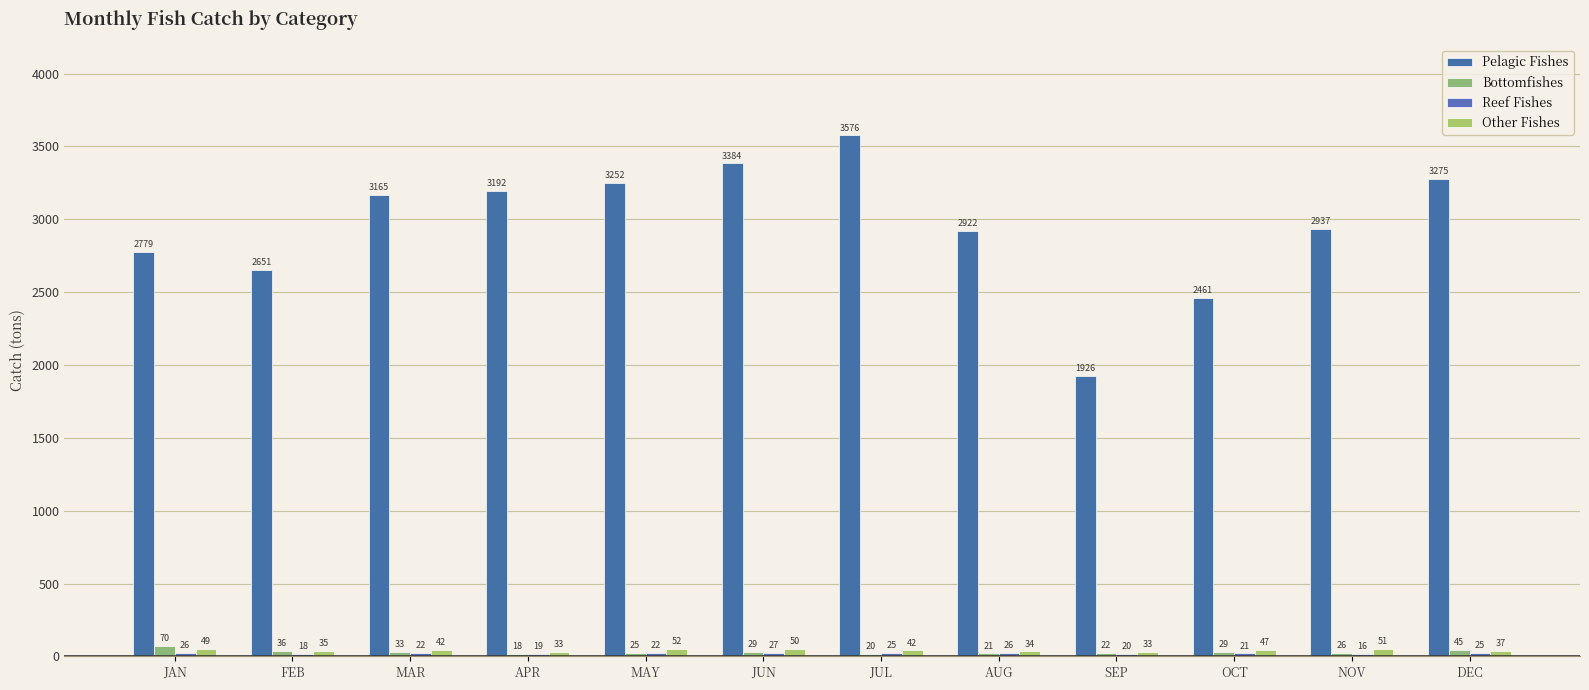

At which label does Bottomfishes first exceed 28?

JAN